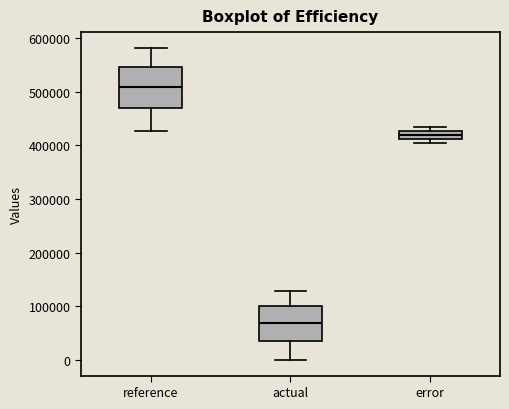

Which box's median line is the highest?

reference